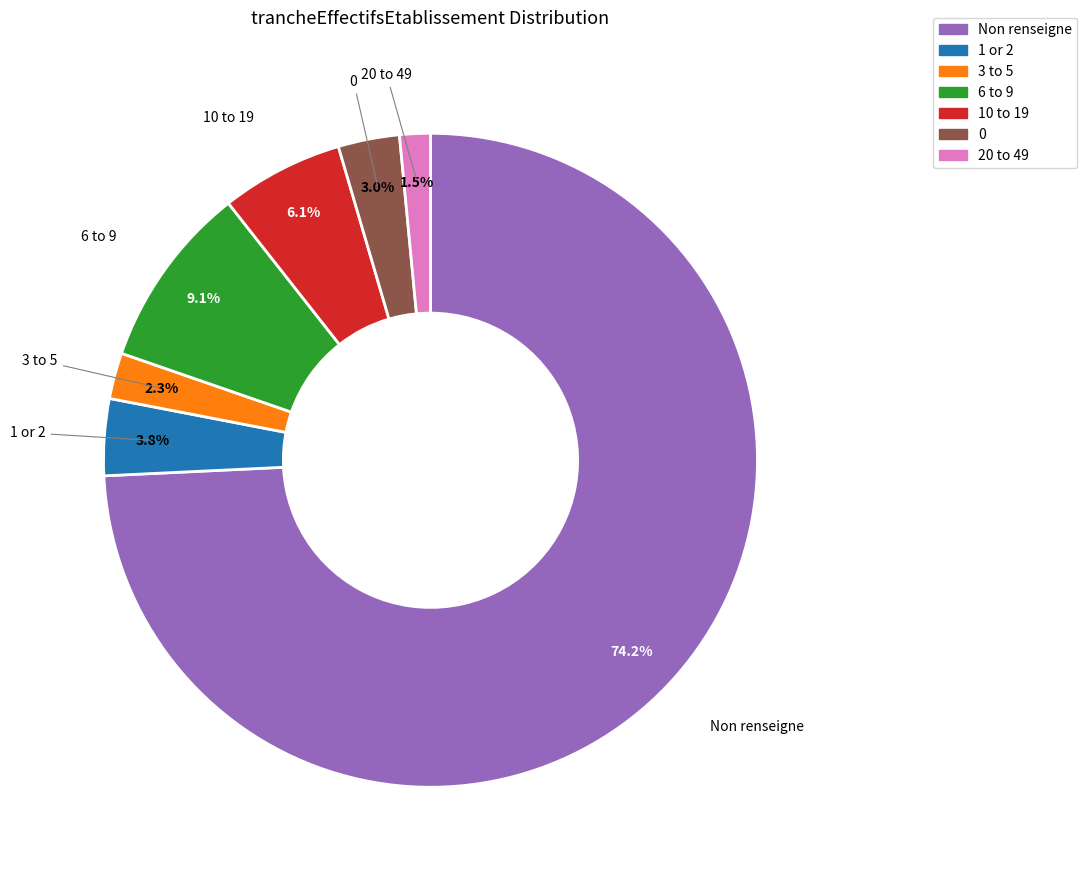

Do 10 to 19 and 6 to 9 together represent more than half of the pie?

No